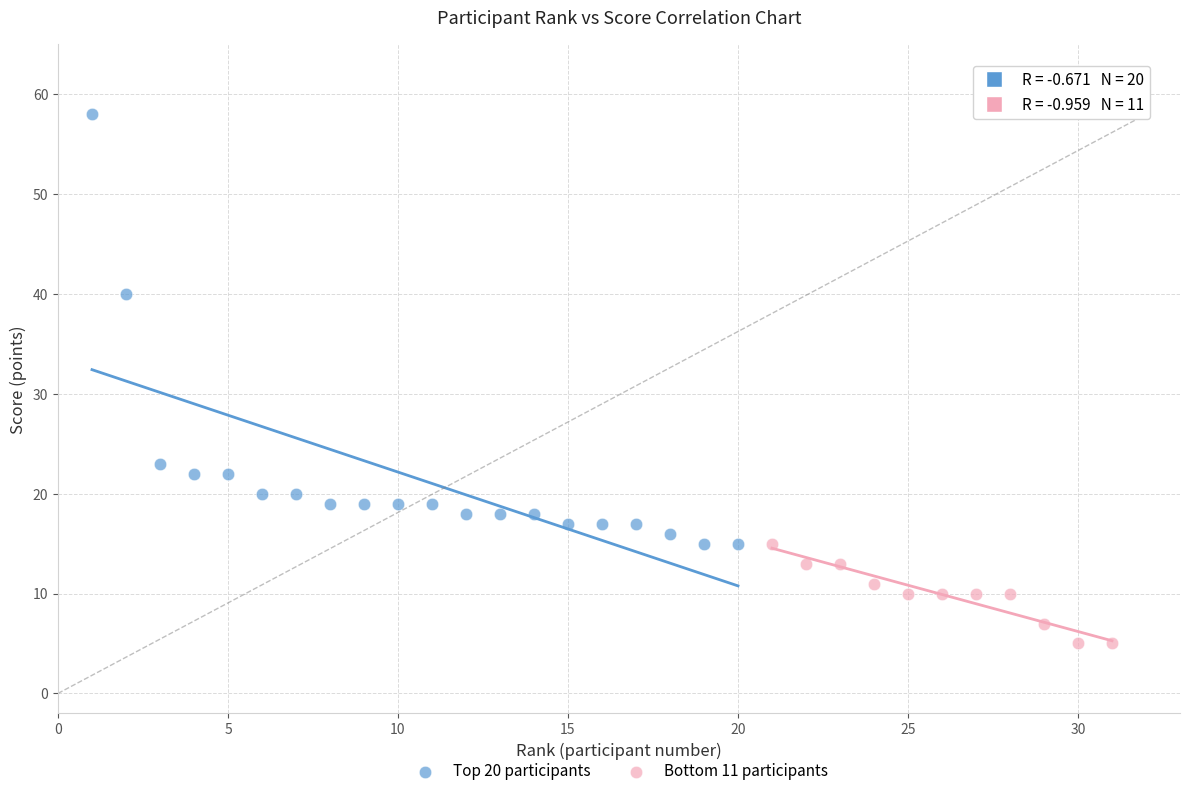

Which series reaches the minimum Y coordinate?

Bottom 11 participants